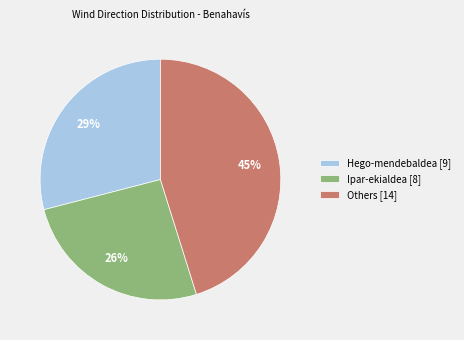

What is the smallest slice in the pie chart?

Ipar-ekialdea [8]